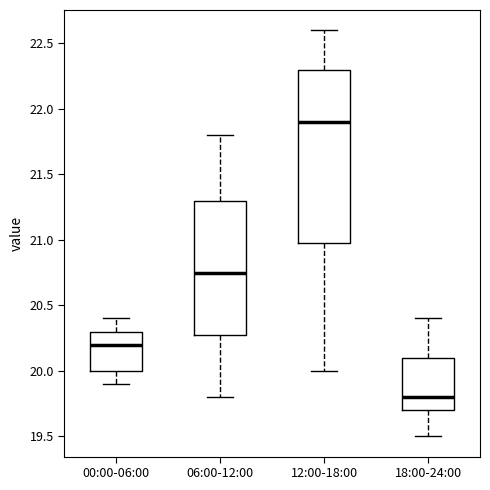

Reading left to right, read every box against the y-axis: the position of its median line, the range the box covers, and the ends of its whiskers. The values are not printed on the chart, so give them approximately, as read against the axis.

00:00-06:00: median 20.20, box 20.00 to 20.30, whiskers 19.90 to 20.40
06:00-12:00: median 20.75, box 20.30 to 21.30, whiskers 19.80 to 21.80
12:00-18:00: median 21.90, box 21.00 to 22.30, whiskers 20.00 to 22.60
18:00-24:00: median 19.80, box 19.70 to 20.10, whiskers 19.50 to 20.40